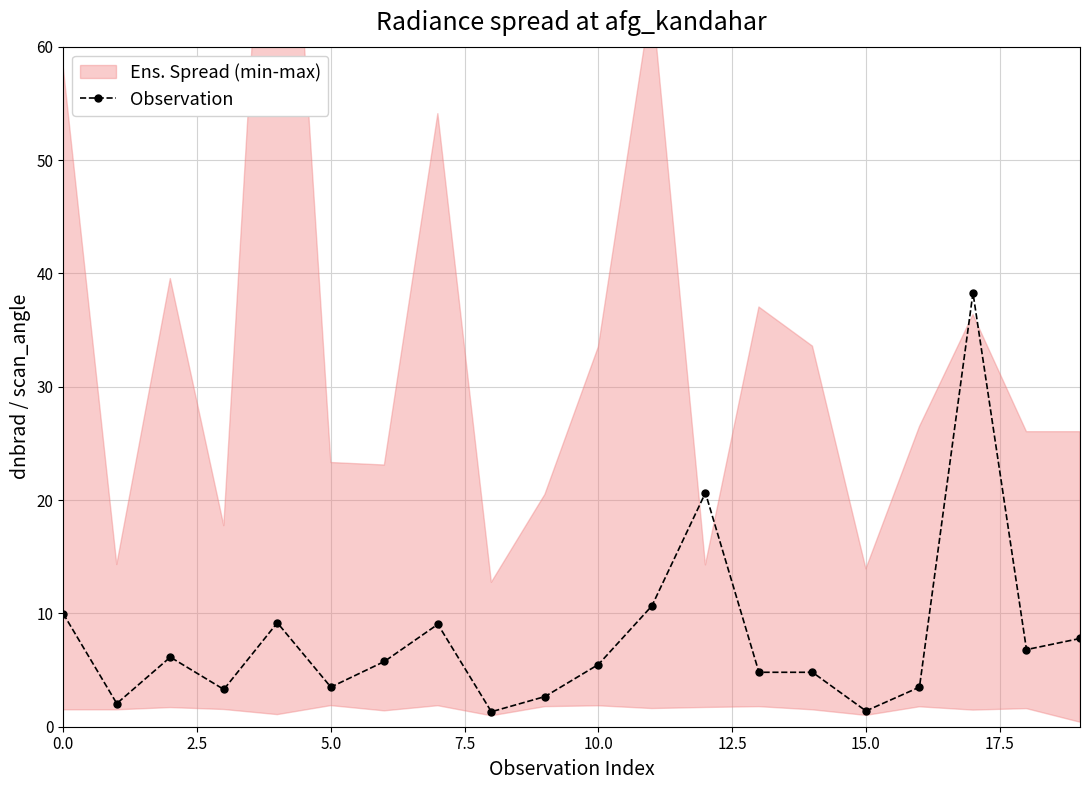

What is the value of the 13th point from the left?

20.6